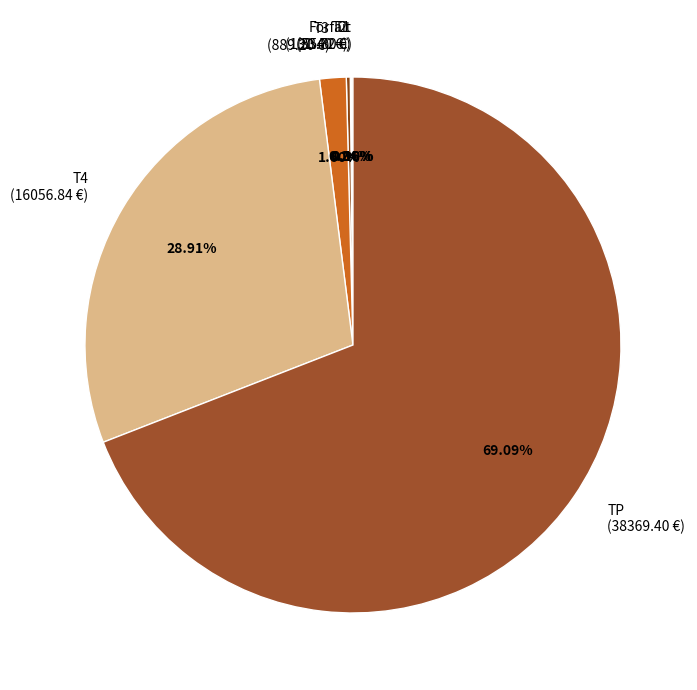

Is there any slice that represents more than half of the pie?

Yes